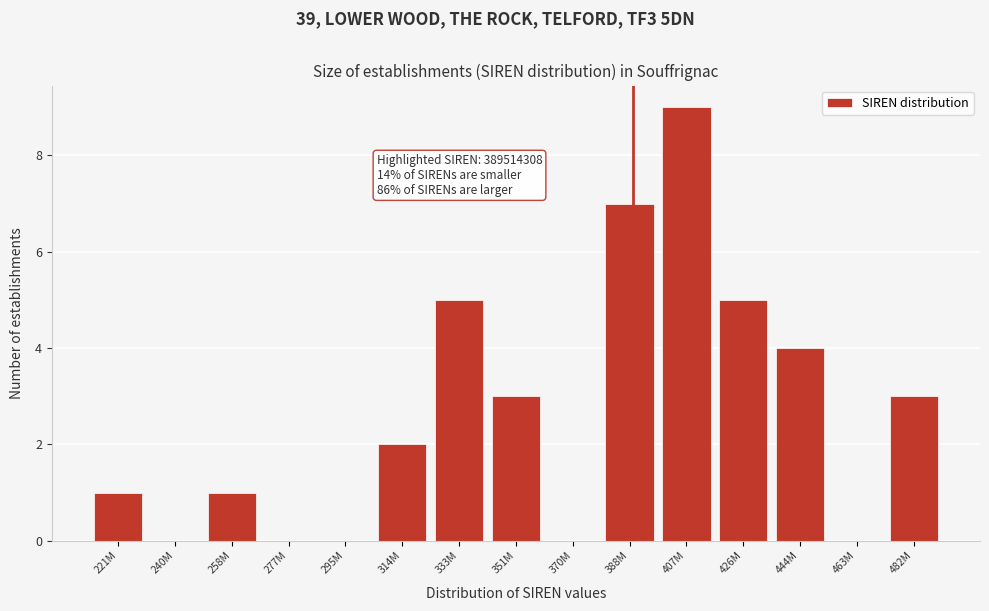

Reading left to right, extract all data points from this chart.

221M=1	240M=0	258M=1	277M=0	295M=0	314M=2	333M=5	351M=3	370M=0	388M=7	407M=9	426M=5	444M=4	463M=0	482M=3